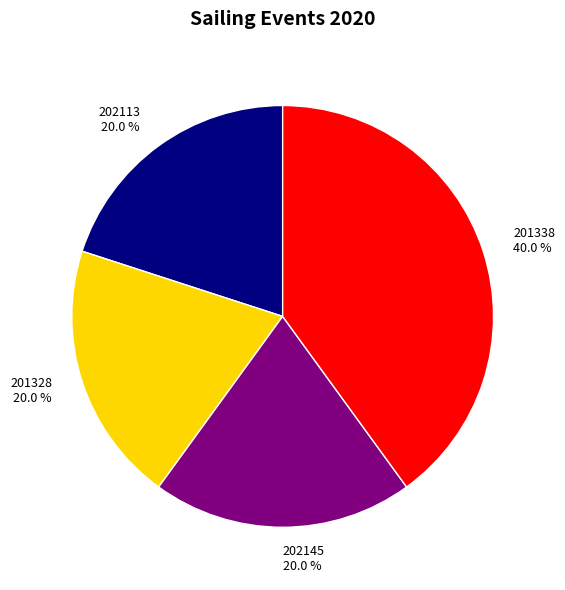

Count the number of slices in the pie.

4